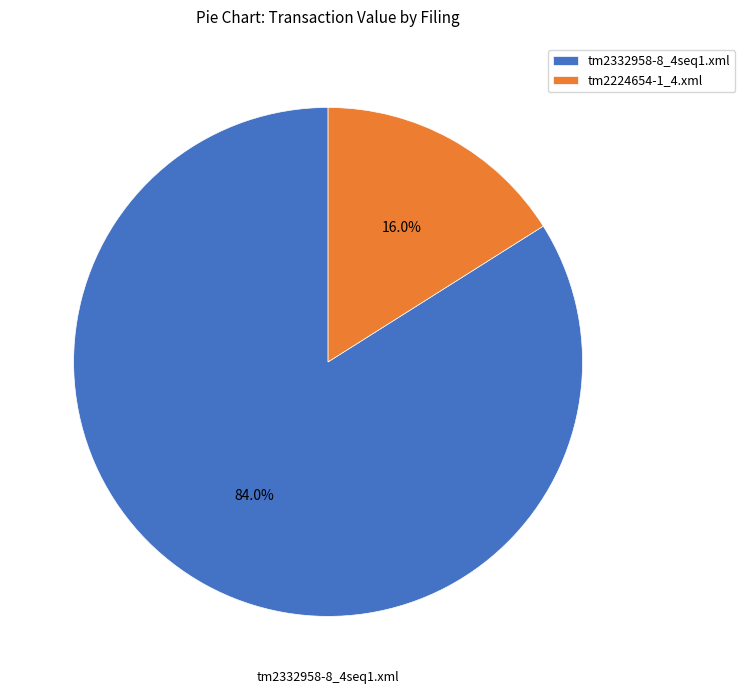

What is the ratio of the value at tm2332958-8_4seq1.xml to the value at tm2224654-1_4.xml?

5.2